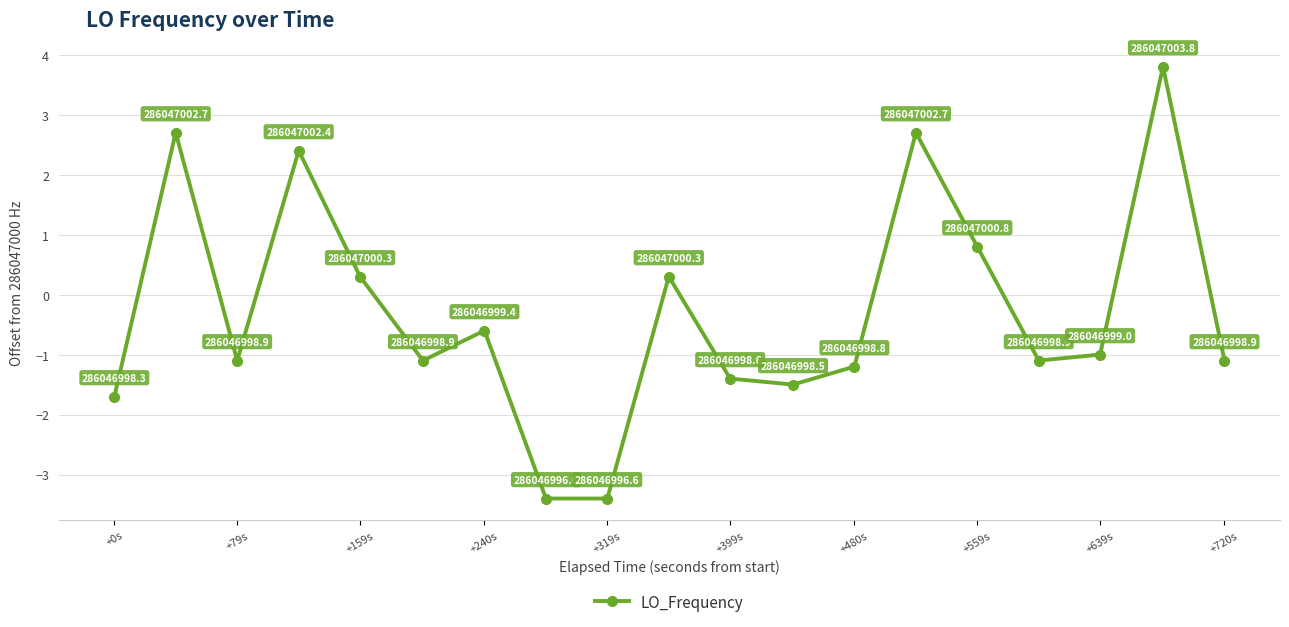

What is the value of the 14th point from the left?

2.7